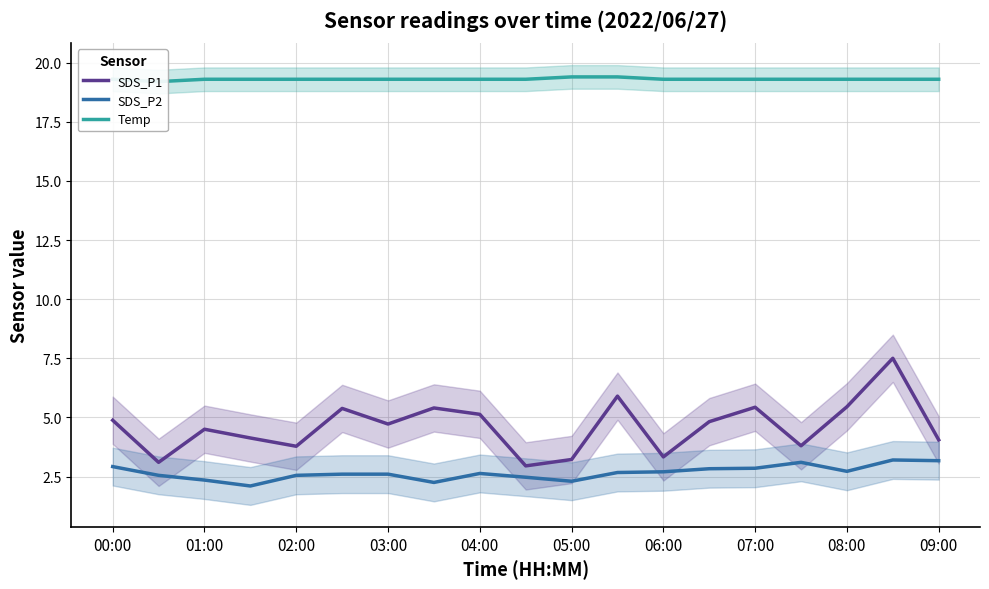

Is it true that SDS_P1 equals 10.6 at 17?

False